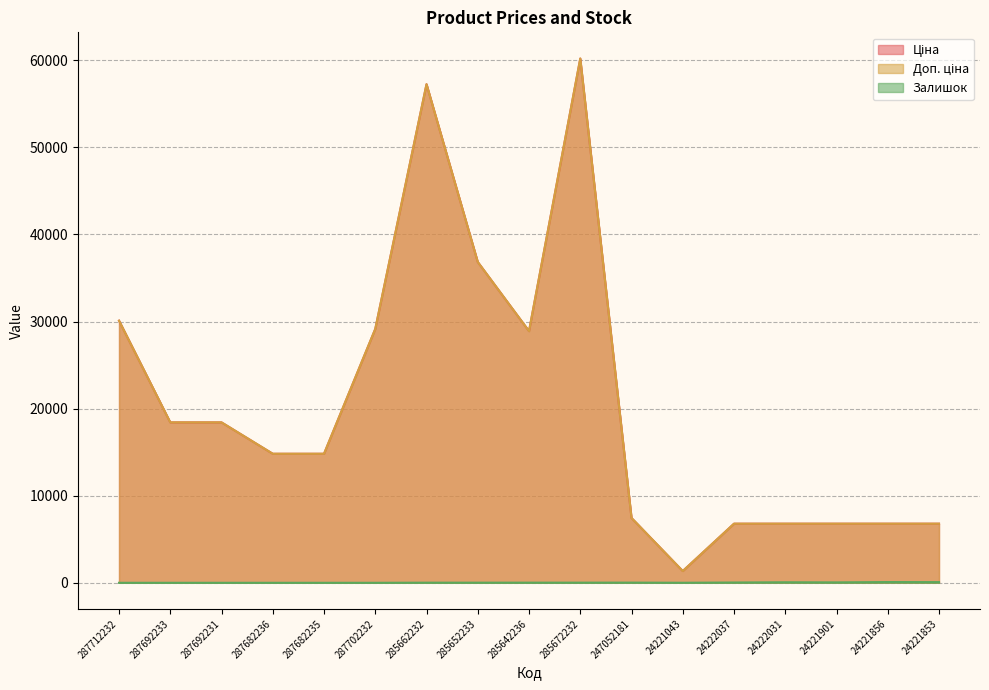

Reading left to right, what are all the values shown in this chart?

Ціна: 30102.8	18420.9	18420.9	14817.6	14817.6	29152.3	57258.0	36841.8	28901.7	60205.6	7444.6	1347.9	6787.1	6787.1	6787.1	6787.1	6787.1
Доп. ціна: 30102.8	18420.9	18420.9	14817.6	14817.6	29152.3	57258.0	36841.8	28901.7	60205.6	7444.6	1348.0	6787.1	6787.1	6787.1	6787.1	6787.1
Залишок: 0.0	0.0	0.0	0.0	0.0	0.0	13.0	14.0	16.0	16.0	20.0	4.0	32.0	60.0	46.0	86.0	77.0